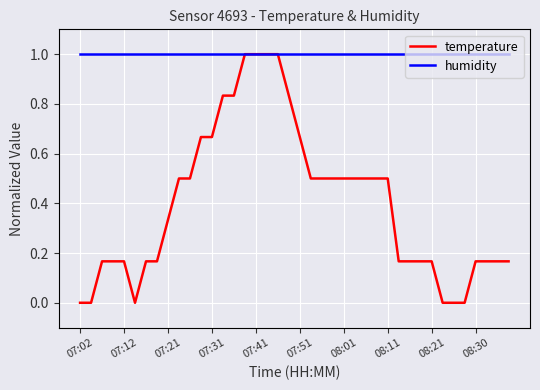

Count the number of categories in the chart.

40